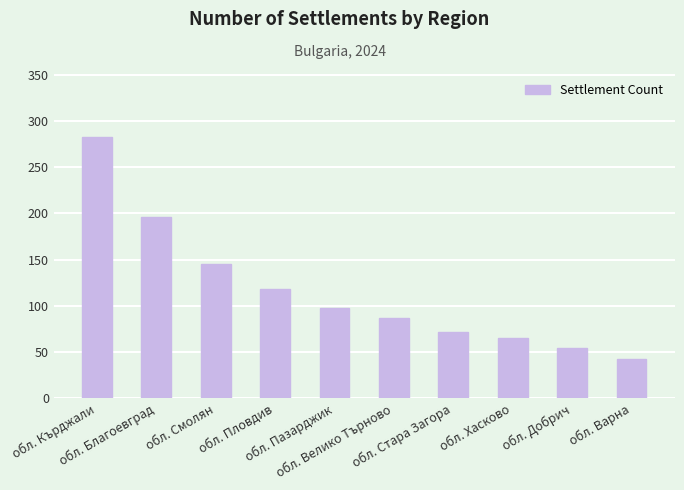

How many distinct data groups are displayed?

1